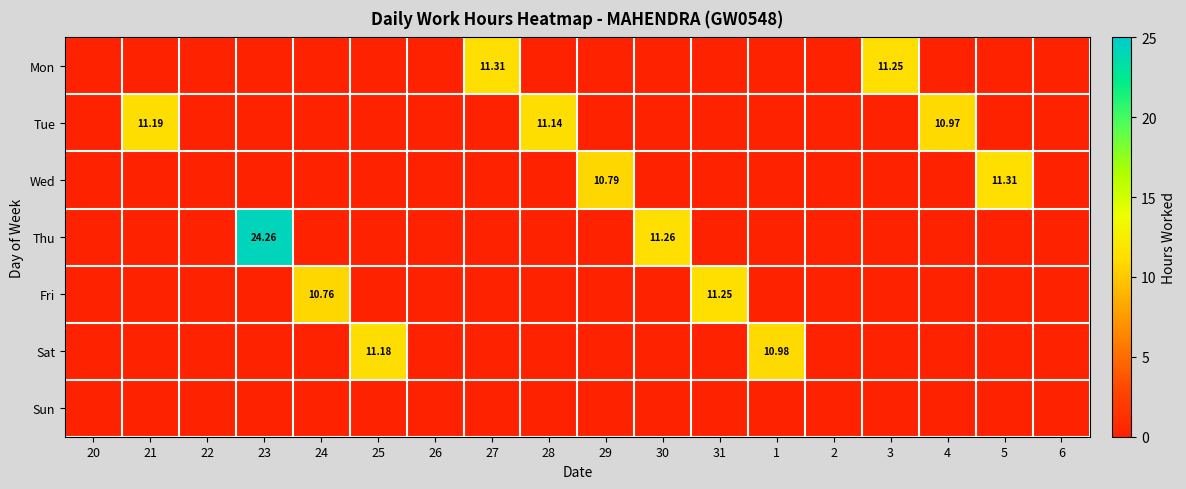

At which category does the chart reach its peak across all series?

23